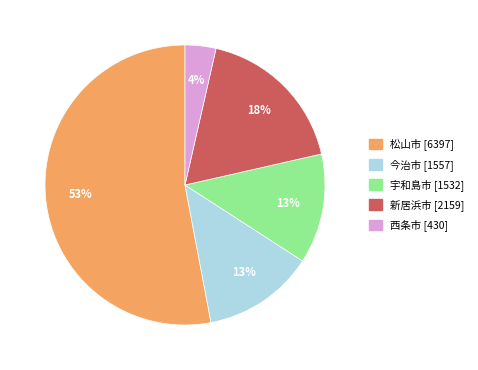

To the nearest percent, what is the combined percentage of 宇和島市 and 新居浜市?

31%